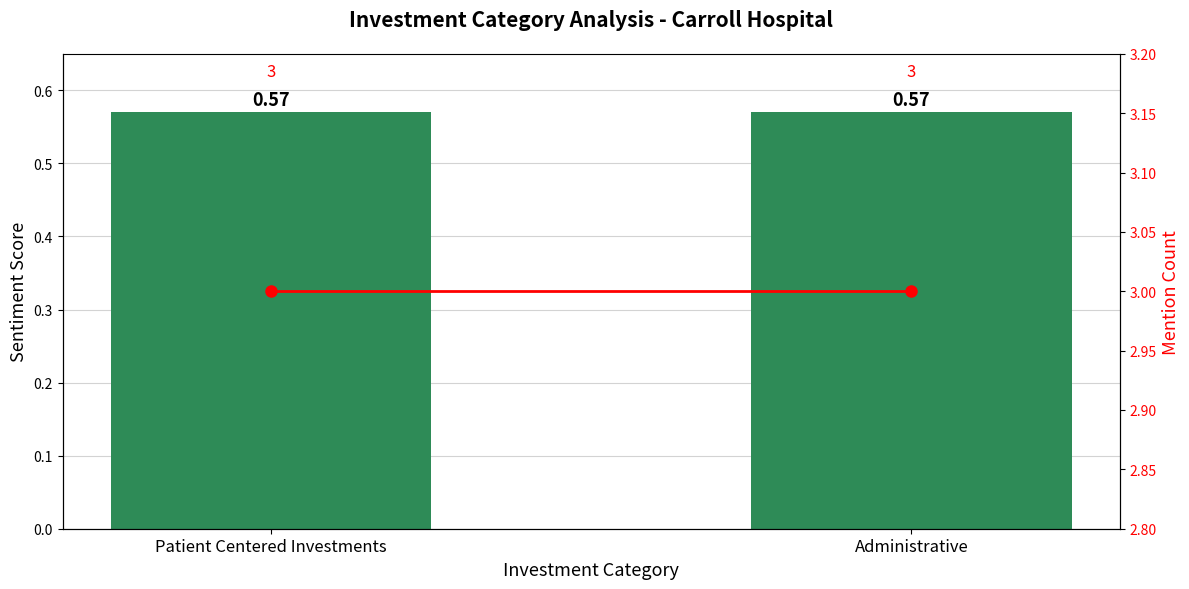

Which series has the largest total across all categories?

Mention Count